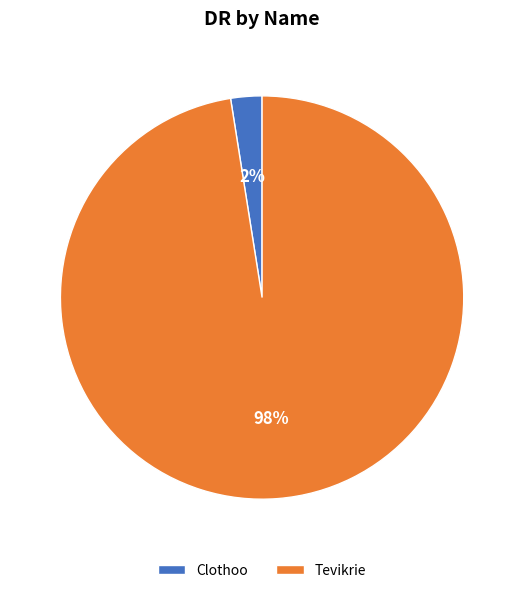

Count the number of slices in the pie.

2